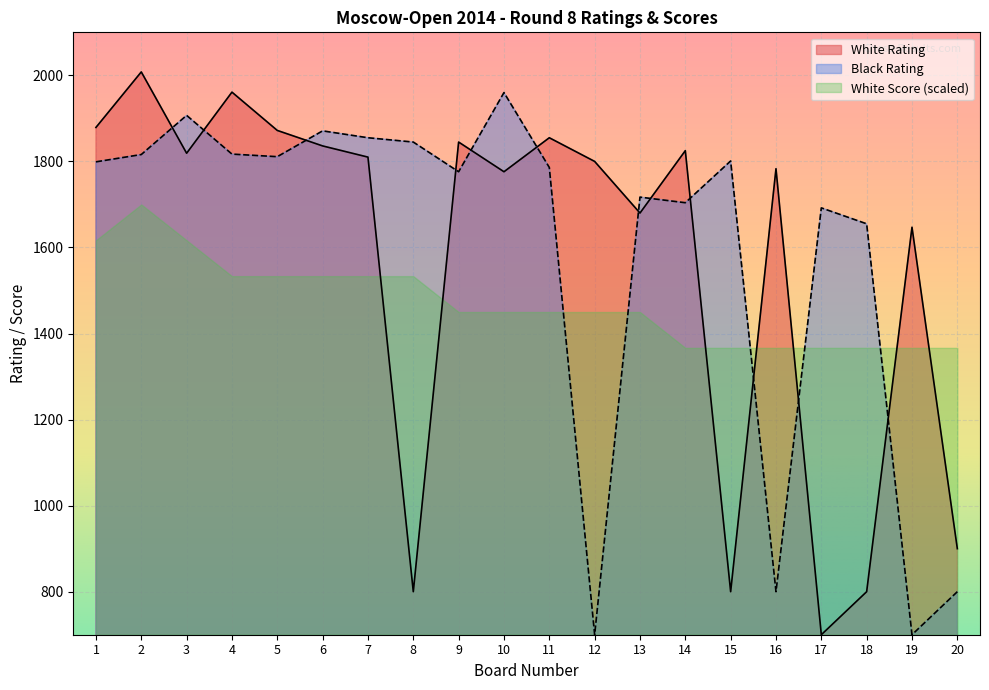

Which series has the largest total across all categories?

Black Rating